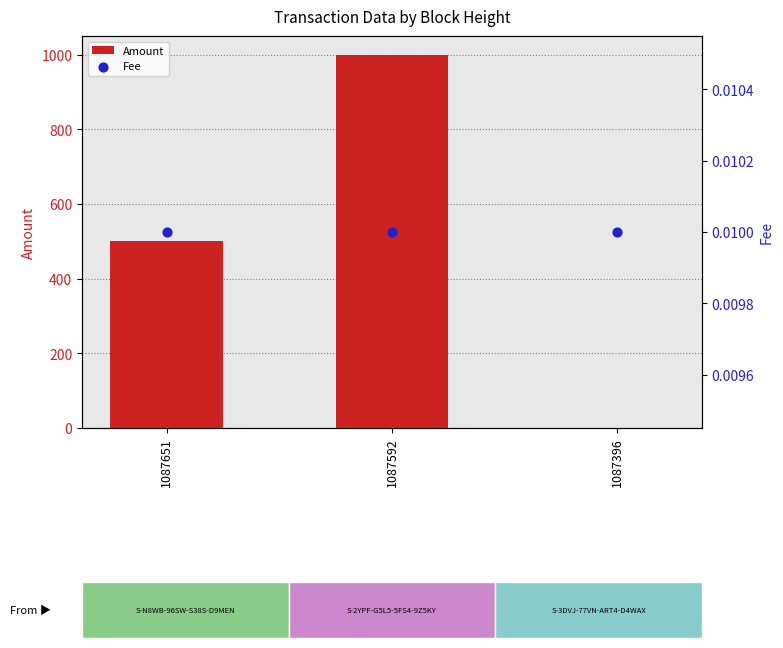

What is the total value across all series at 1087651?

500.0